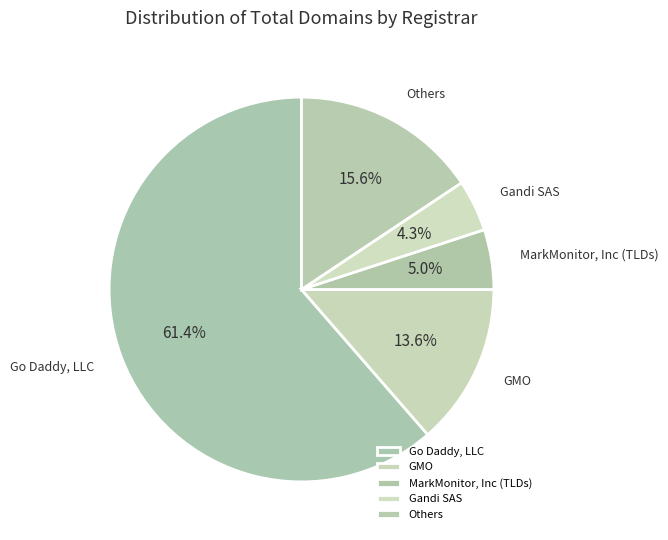

To the nearest percent, what is the average slice percentage?

20%